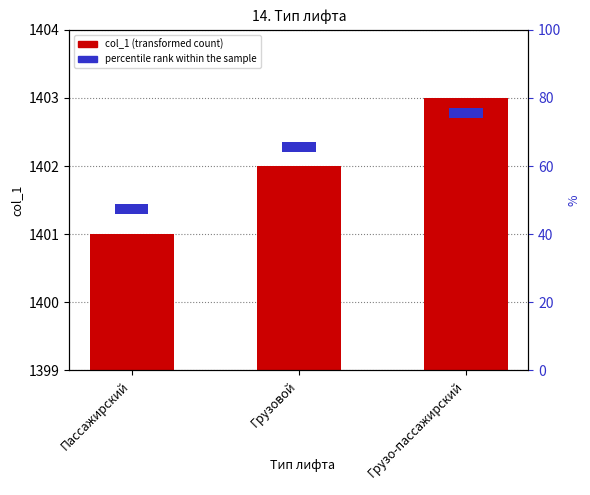

How many data points in col_1 (transformed count) are above 1402?

1